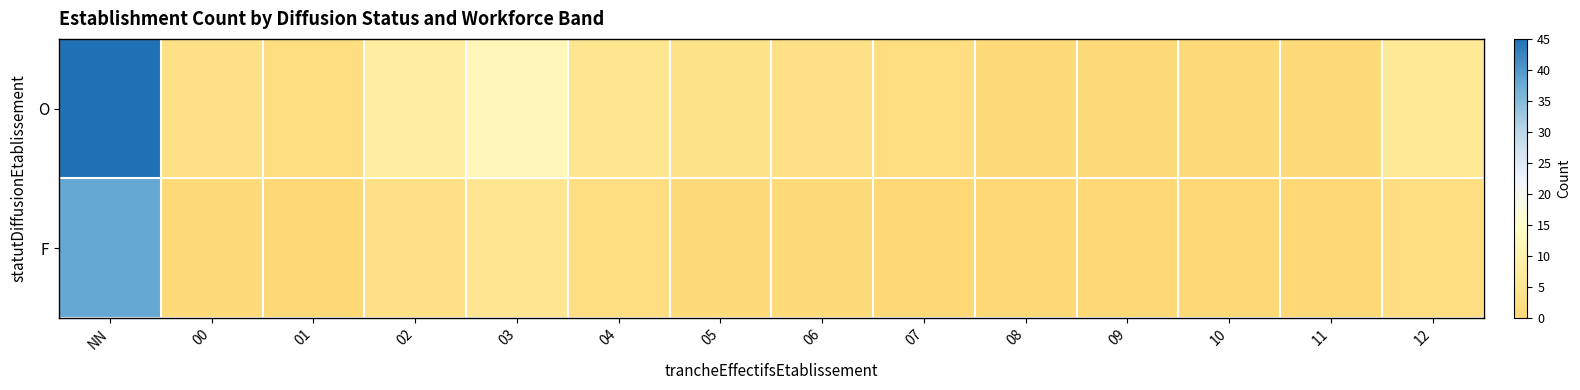

At which category is the sum across all series the highest?

NN